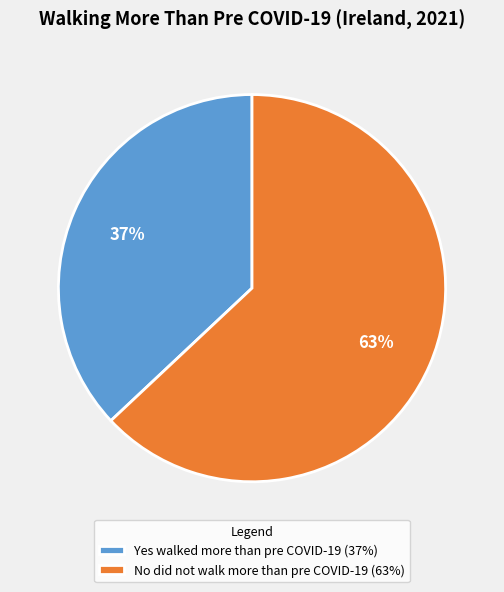

To the nearest percent, what is the difference between the Yes walked more than pre COVID-19 and No did not walk more than pre COVID-19 slice percentages?

26%